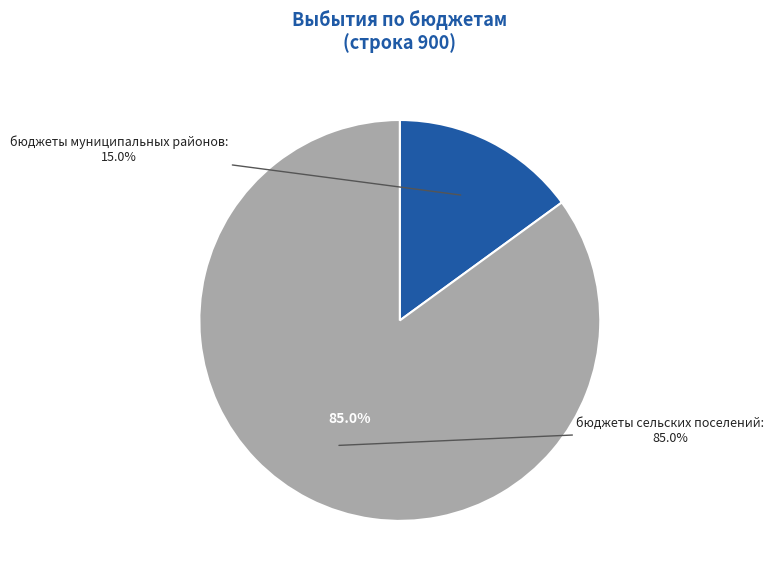

Rank the categories by value from highest to lowest.

бюджеты сельских поселений, бюджеты муниципальных районов